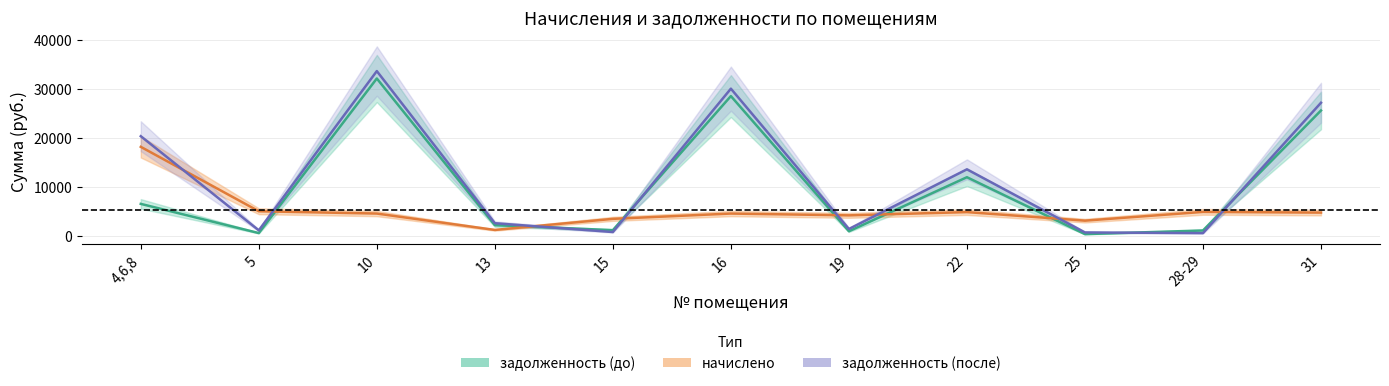

At how many categories does at least one series exceed 6351?

5